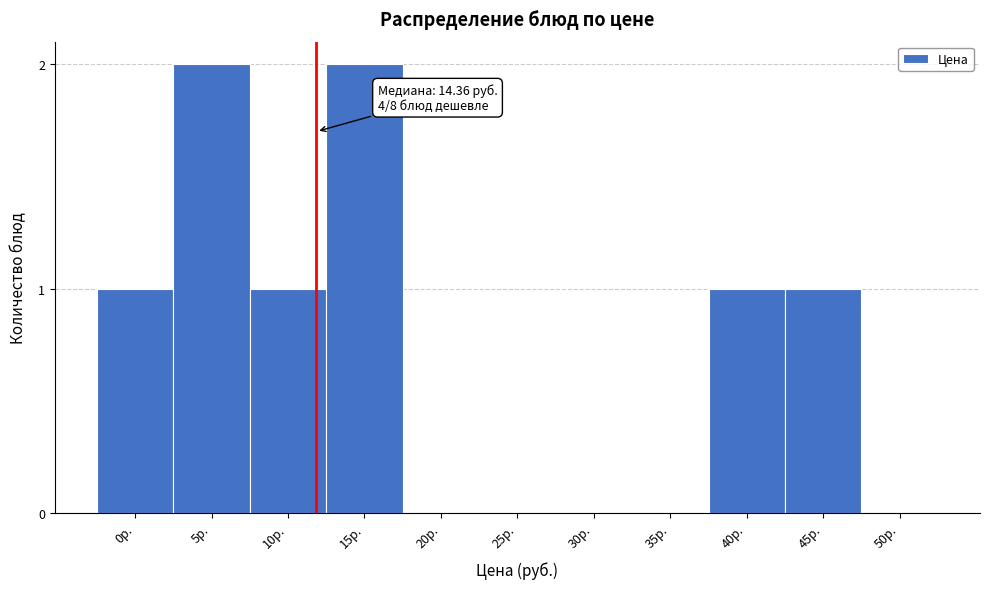

Reading left to right, transcribe all the data shown in this chart.

0р.=1	5р.=2	10р.=1	15р.=2	20р.=0	25р.=0	30р.=0	35р.=0	40р.=1	45р.=1	50р.=0